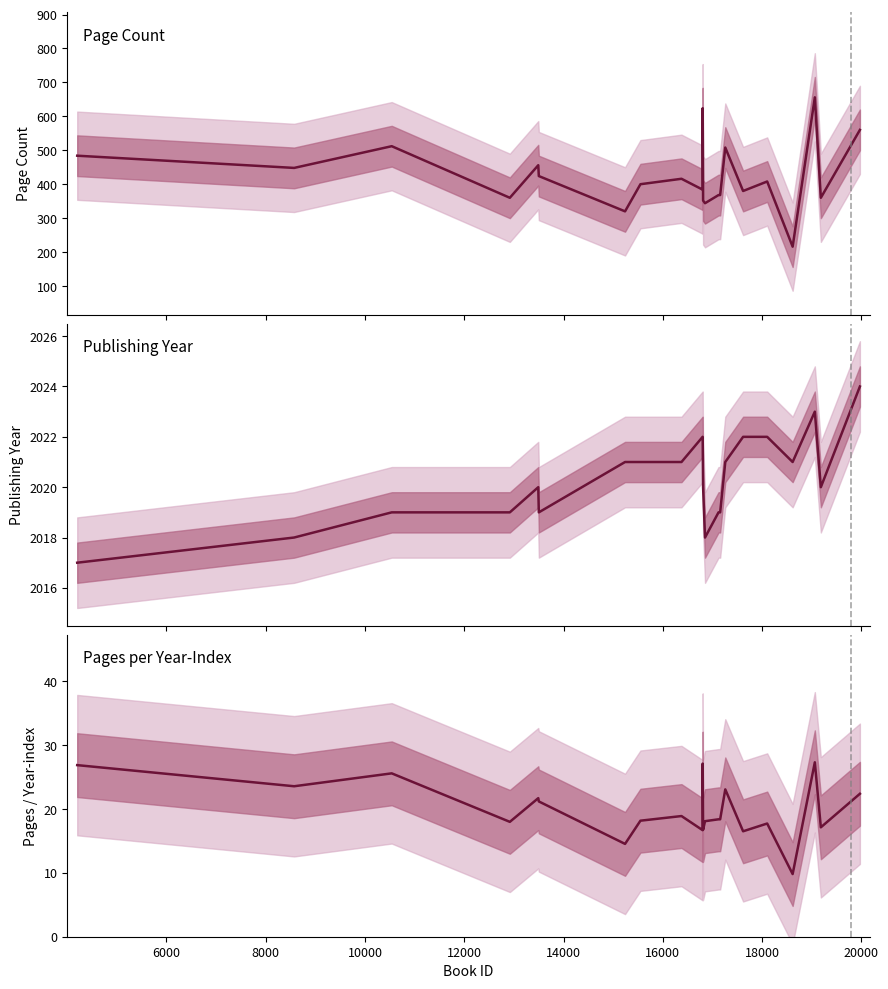

What are all the series names shown in the legend?

pageCount, publishingYear, pageCount / (year-2000+1)